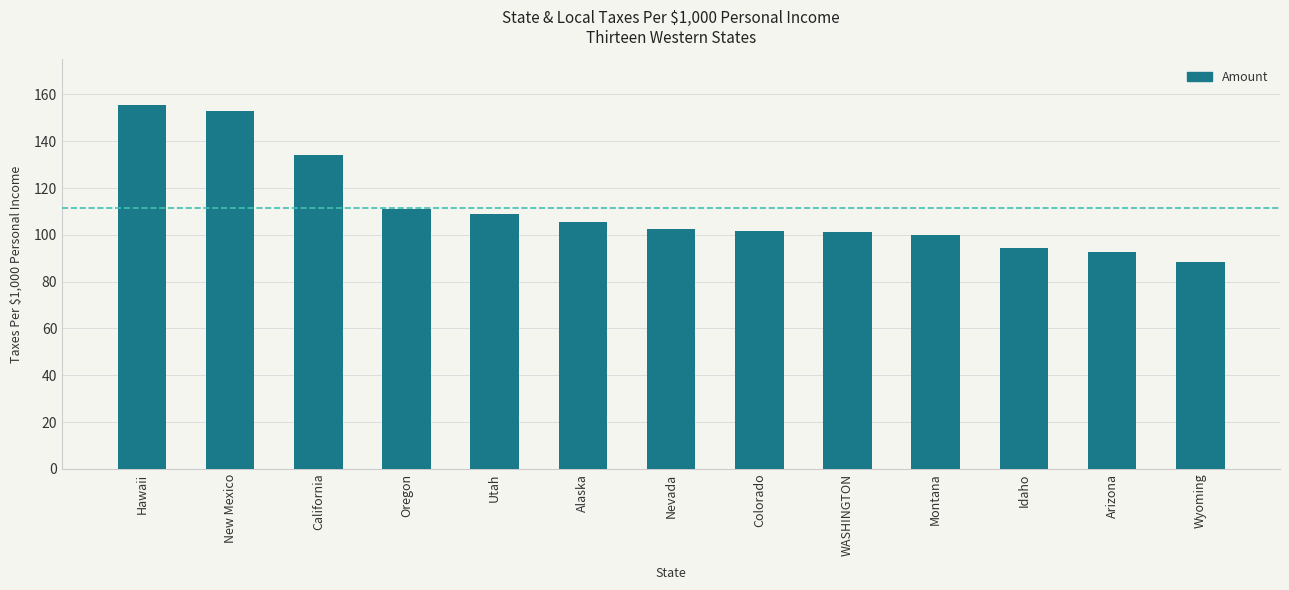

What is the difference between the second highest and second lowest values?

60.3